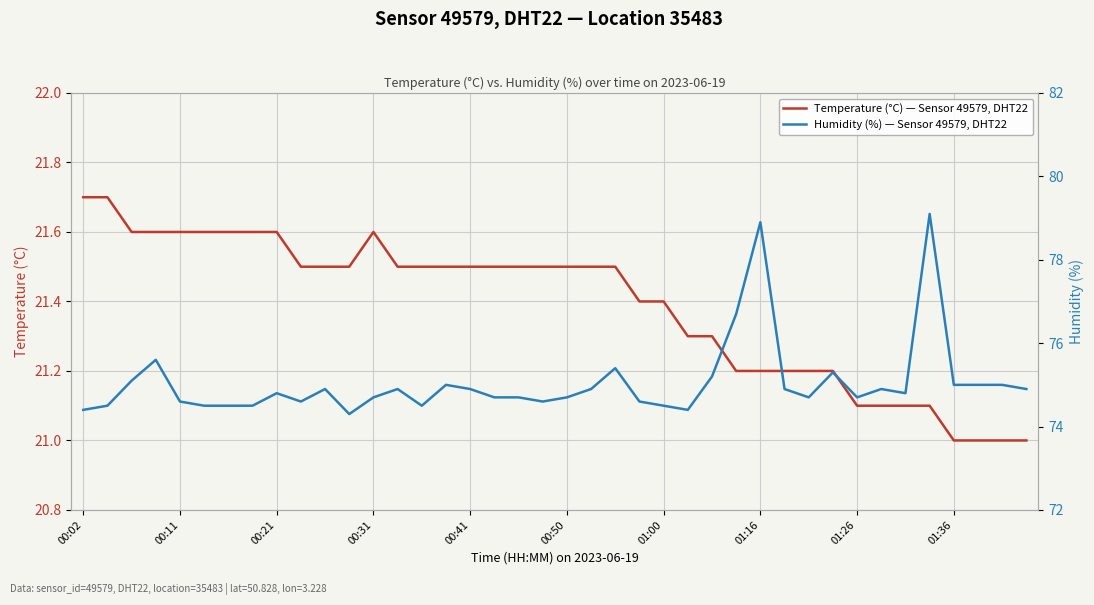

What is the difference between the maximum and minimum values in the Humidity (%) — Sensor 49579, DHT22 series?

4.8